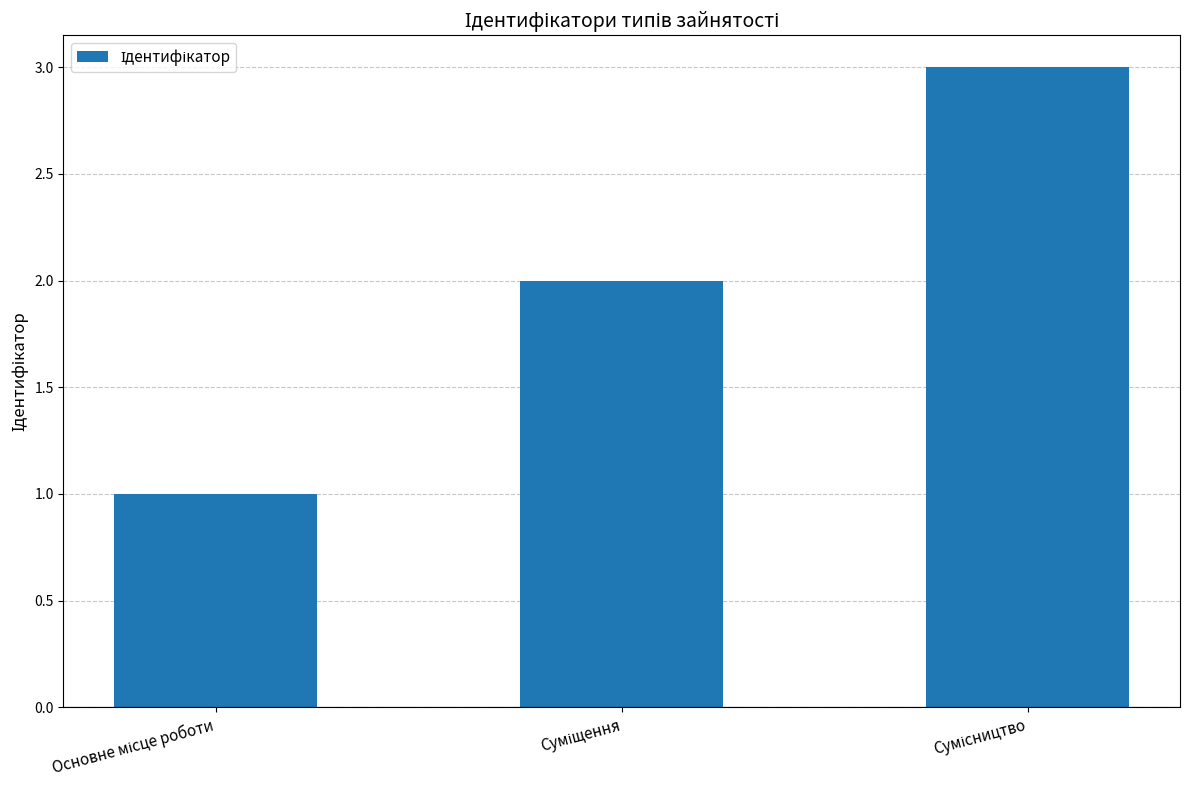

What is the maximum value shown in the chart?

3